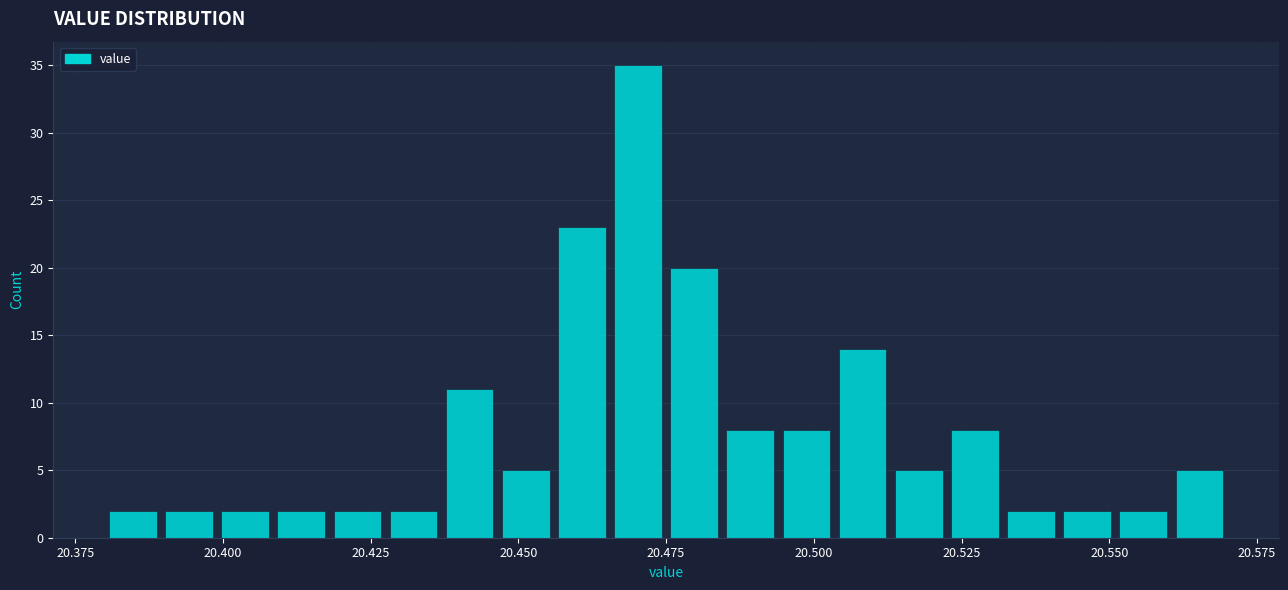

Around what value on the x-axis is the tallest bar? Give the approximate position of its centre, as read against the axis.

20.470